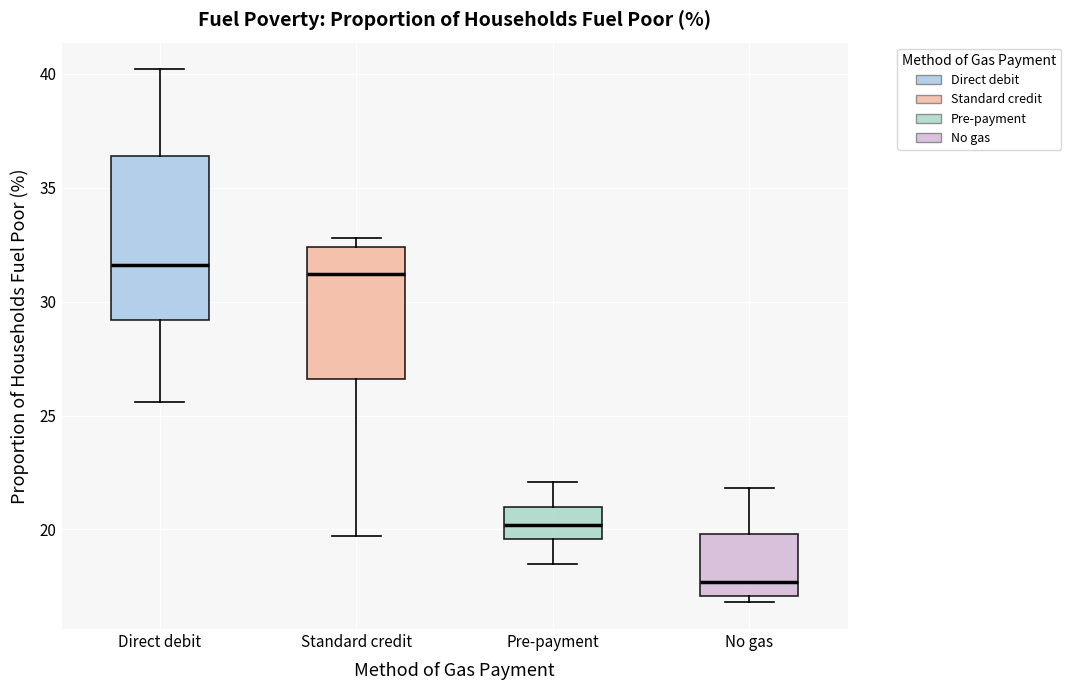

Reading left to right, transcribe this box plot: for each box, give where its median line is, the range the box spans, and where its two whiskers end, as read against the y-axis. The values are not printed on the chart, so give them approximately, as read against the axis.

Direct debit: median 31.5, box 29.0 to 36.5, whiskers 25.5 to 40.0
Standard credit: median 31.0, box 26.5 to 32.5, whiskers 19.5 to 33.0
Pre-payment: median 20.0, box 19.5 to 21.0, whiskers 18.5 to 22.0
No gas: median 17.5, box 17.0 to 20.0, whiskers 17.0 (just below the box's lower edge) to 22.0